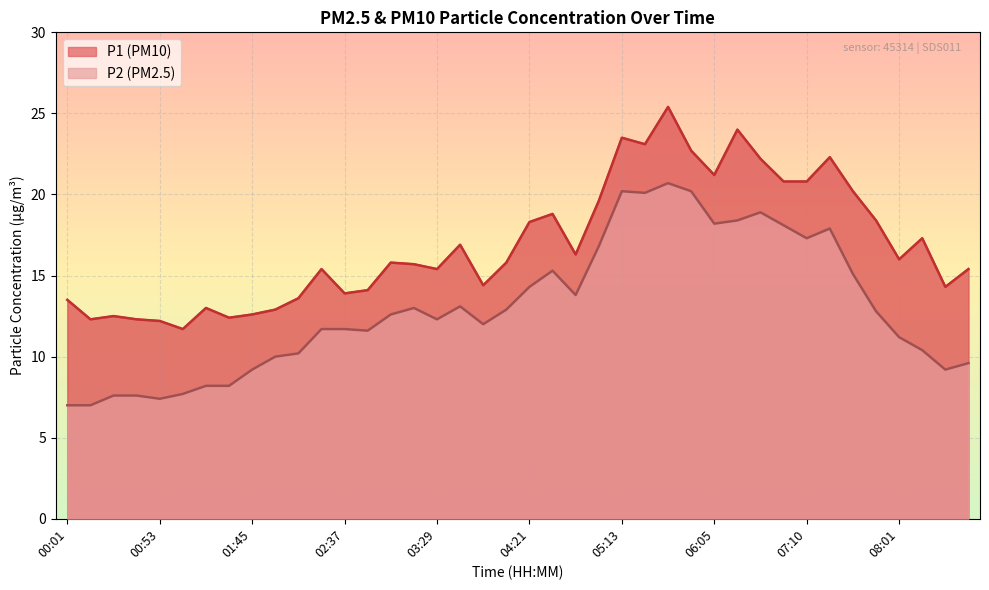

The value of P1 (PM10) at 08:01 is 4.3. True or false?

False